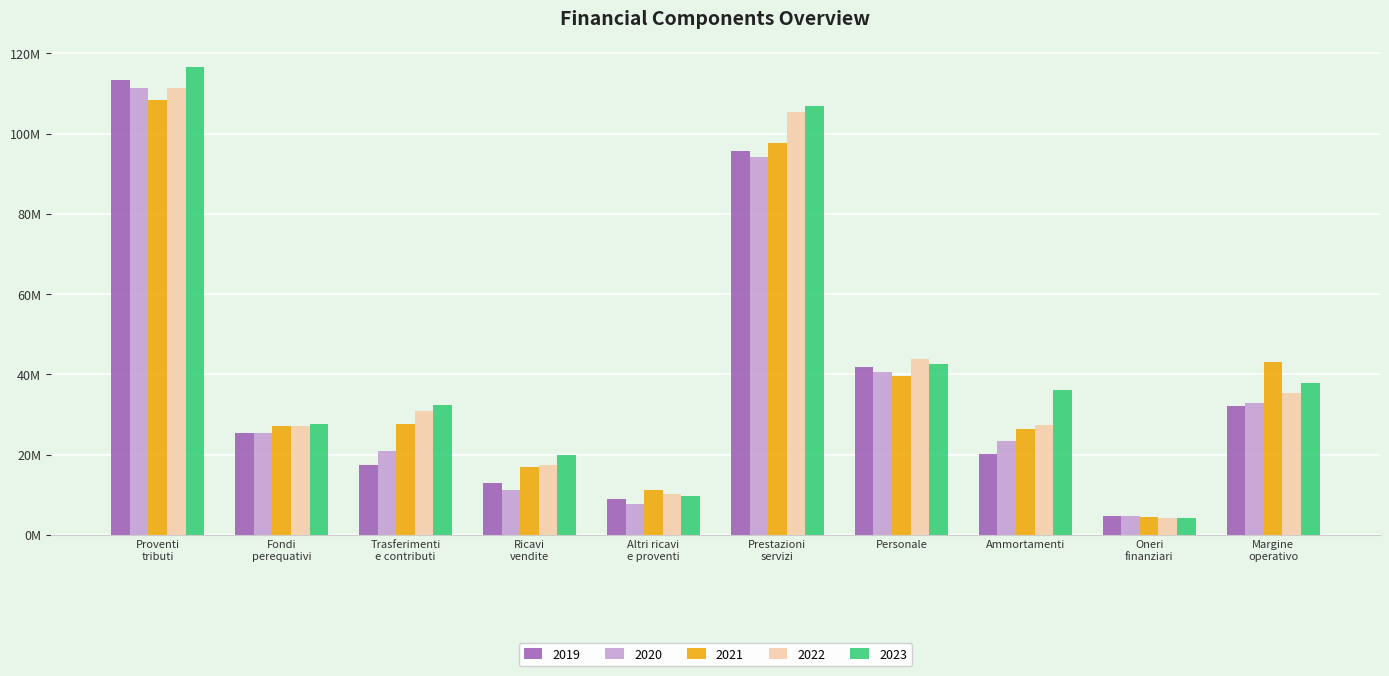

Does the chart contain stacked bars?

No